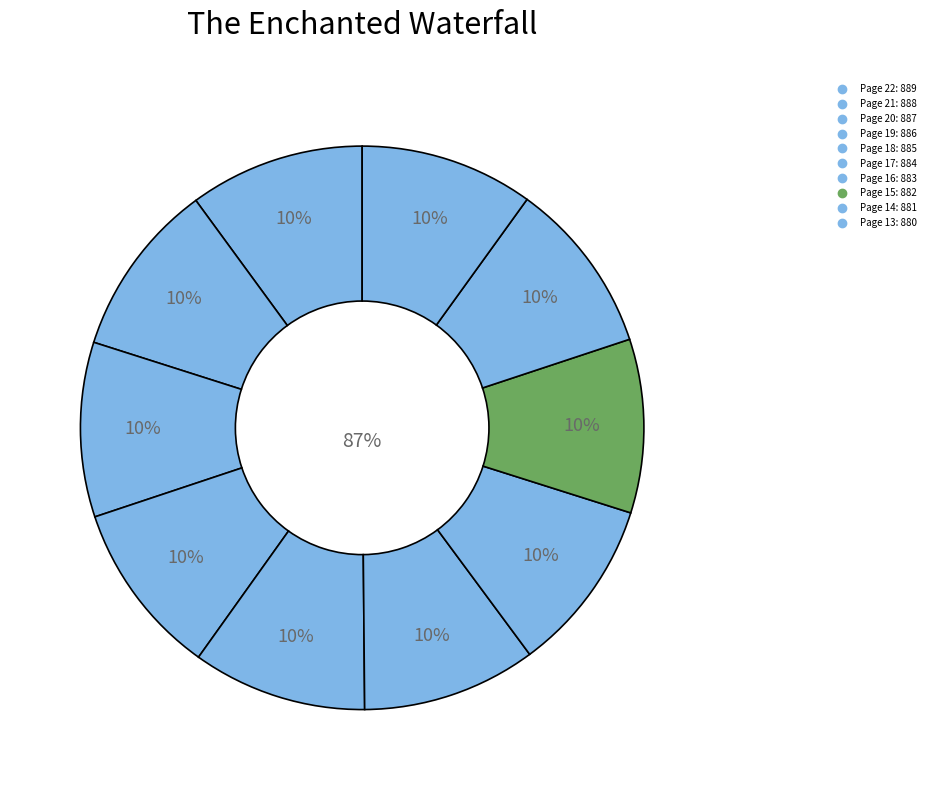

Count the number of slices in the pie.

10